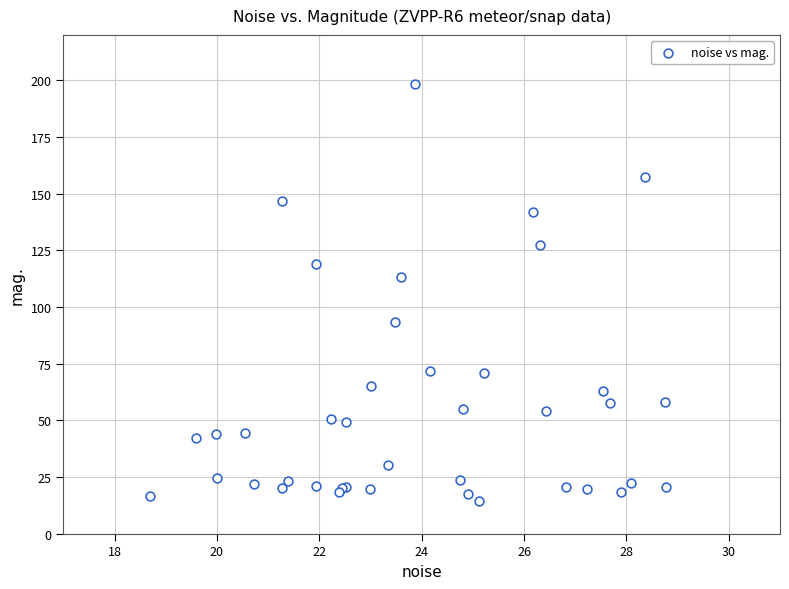

What Y value in the scatter plot is closest to 106?

113.4